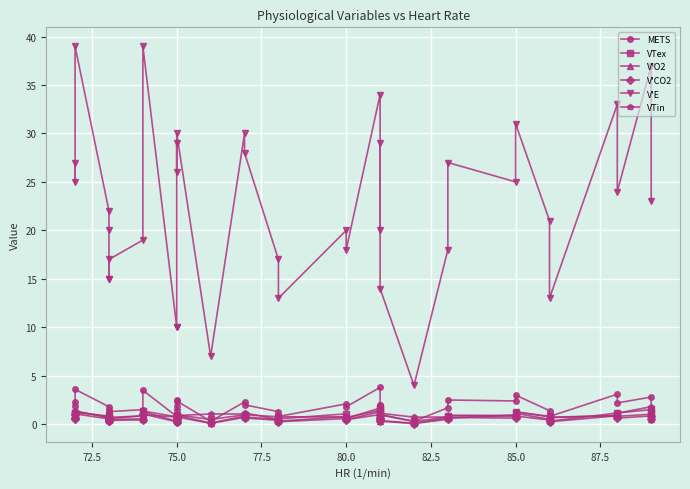

Is it true that V'E equals 11.2 at 23?

False